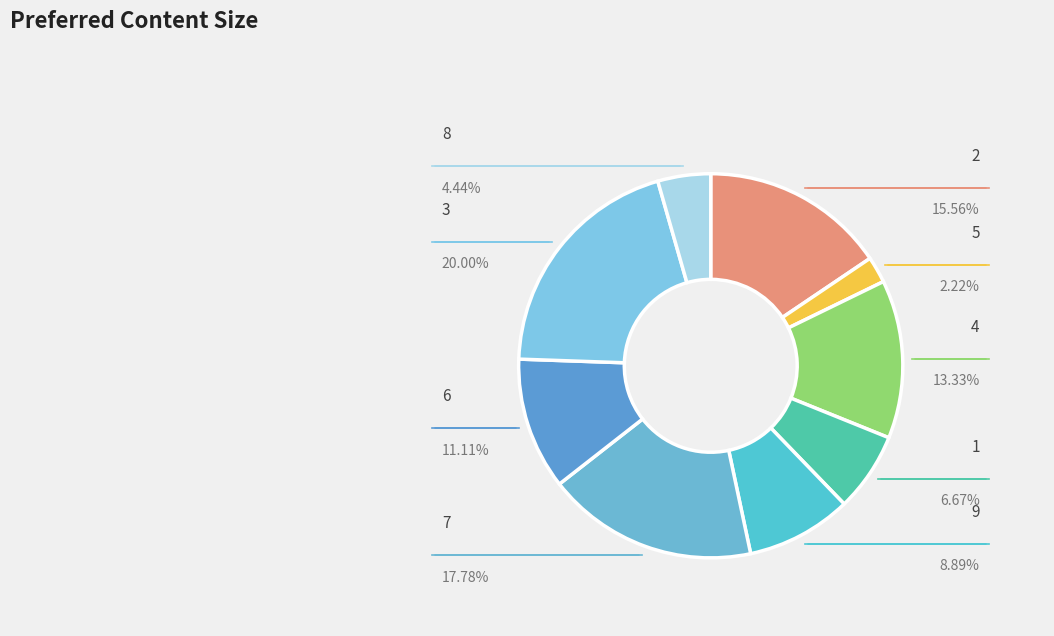

Which category has the biggest portion of the pie?

3